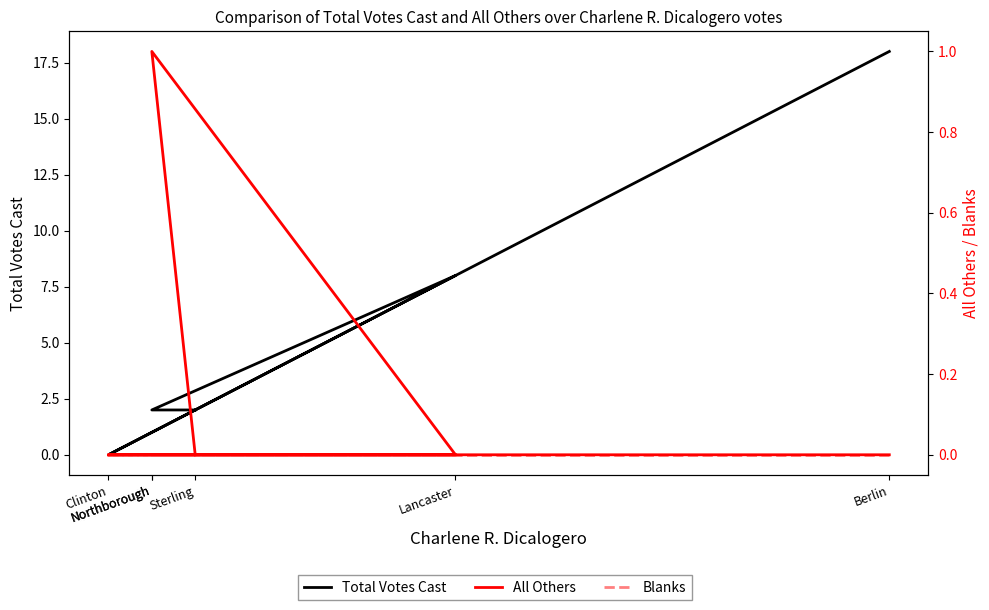

At how many categories does at least one series exceed 0?

5